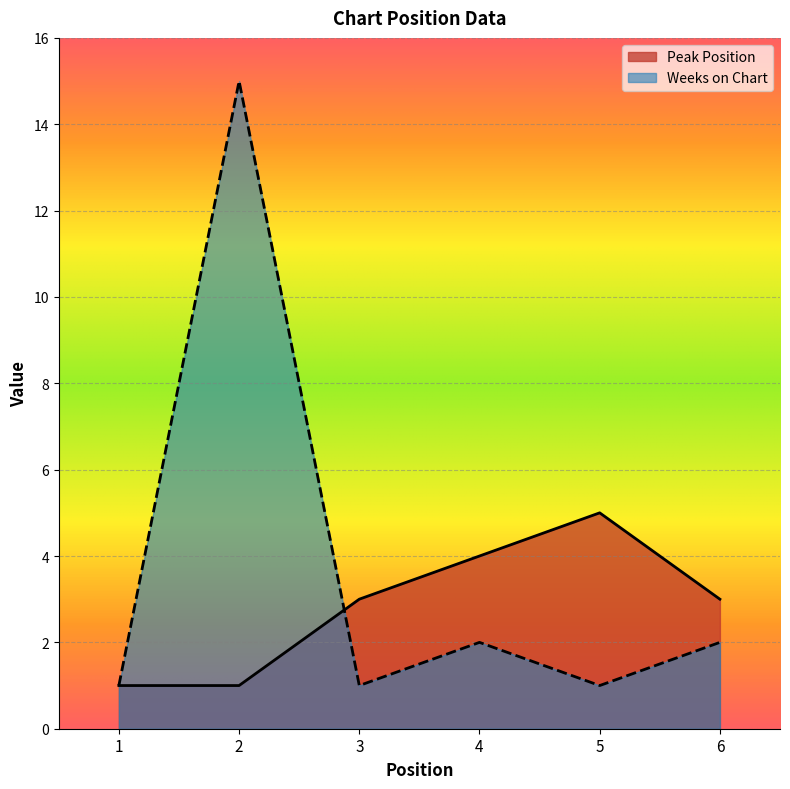

At how many categories does at least one series exceed 9?

1